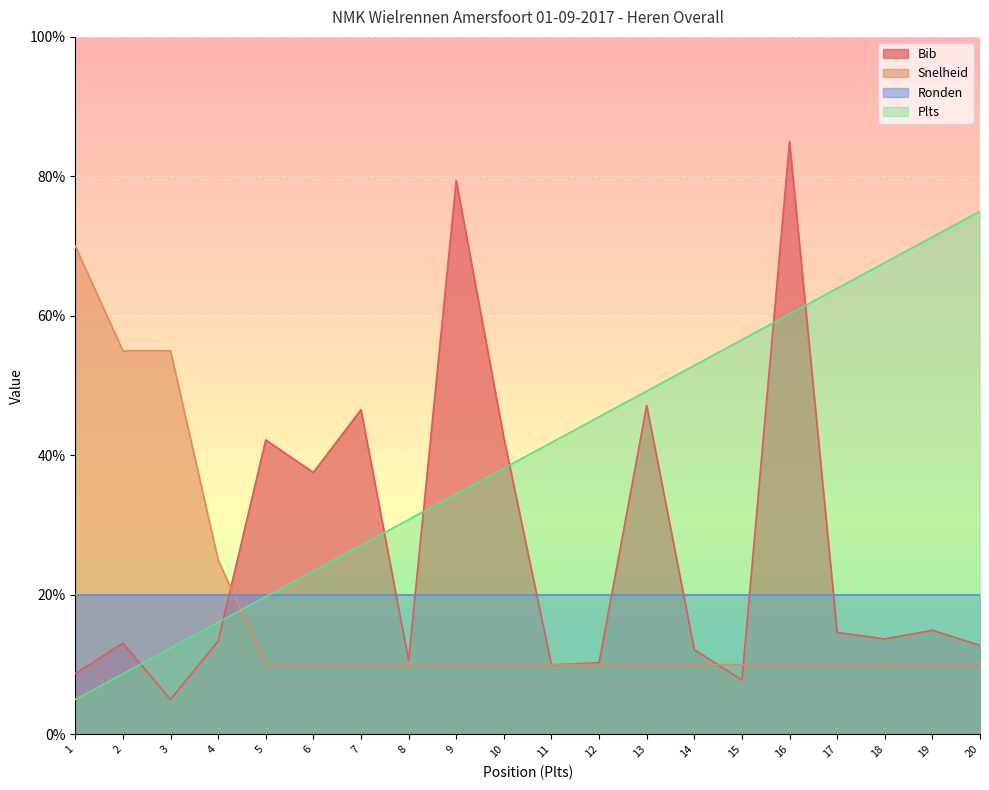

How many distinct data groups are displayed?

4